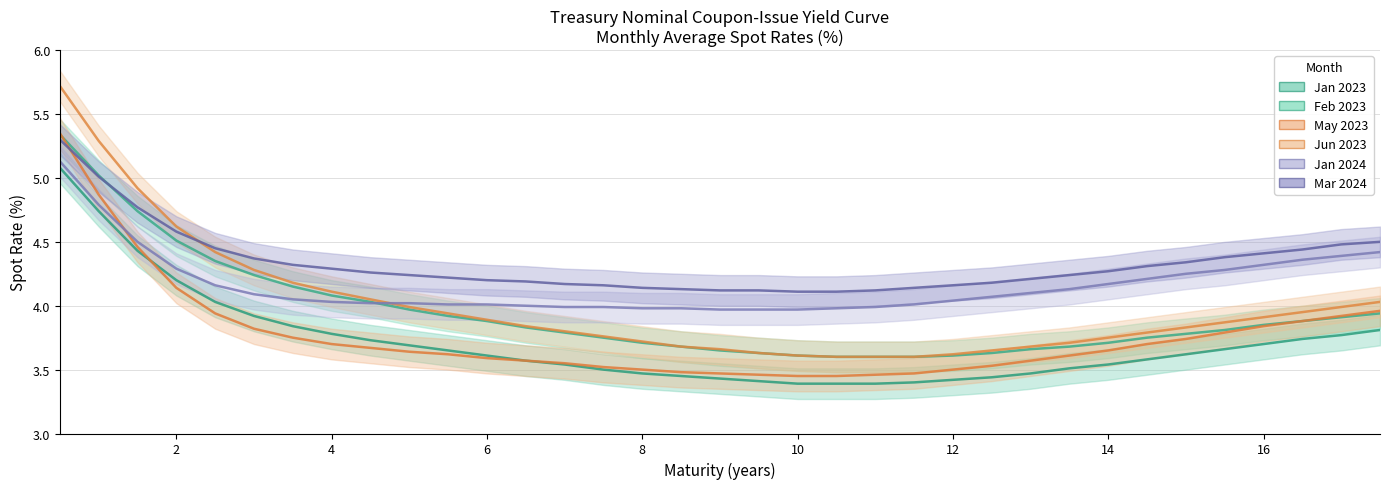

How many lines are shown in the chart?

6